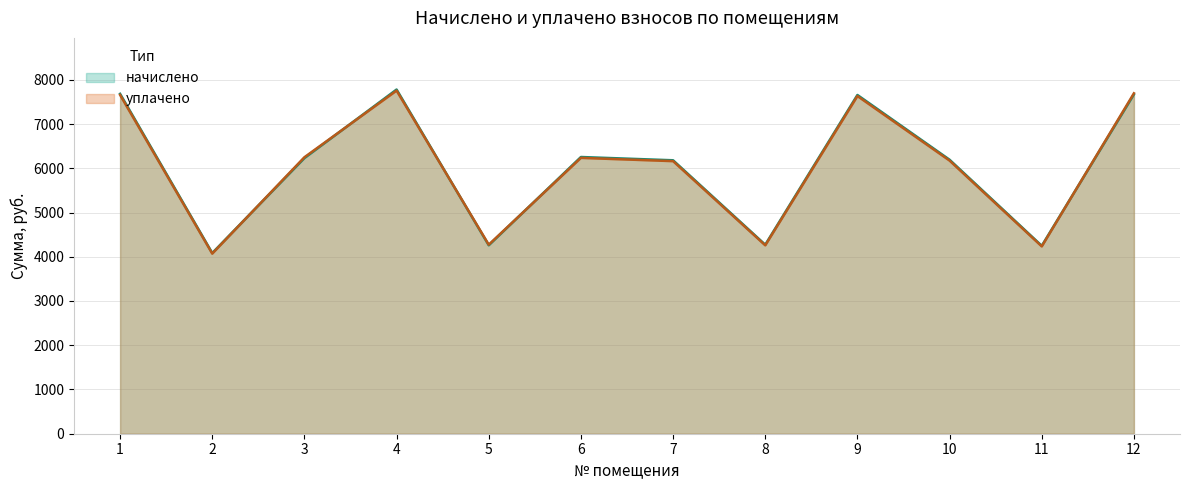

Reading left to right, list all the values displayed in this chart.

начислено: 1=7682.6	2=4083.8	3=6229.9	4=7780.0	5=4260.0	6=6254.5	7=6180.6	8=4272.2	9=7656.8	10=6193.0	11=4247.6	12=7670.4
уплачено: 1=7658.3	2=4070.9	3=6249.6	4=7755.3	5=4273.4	6=6234.7	7=6161.0	8=4258.7	9=7632.6	10=6173.3	11=4234.2	12=7694.6